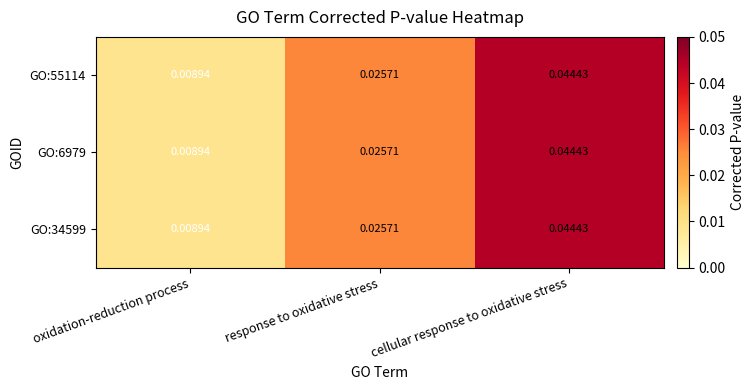

At which category is the sum across all series the highest?

cellular response to oxidative stress